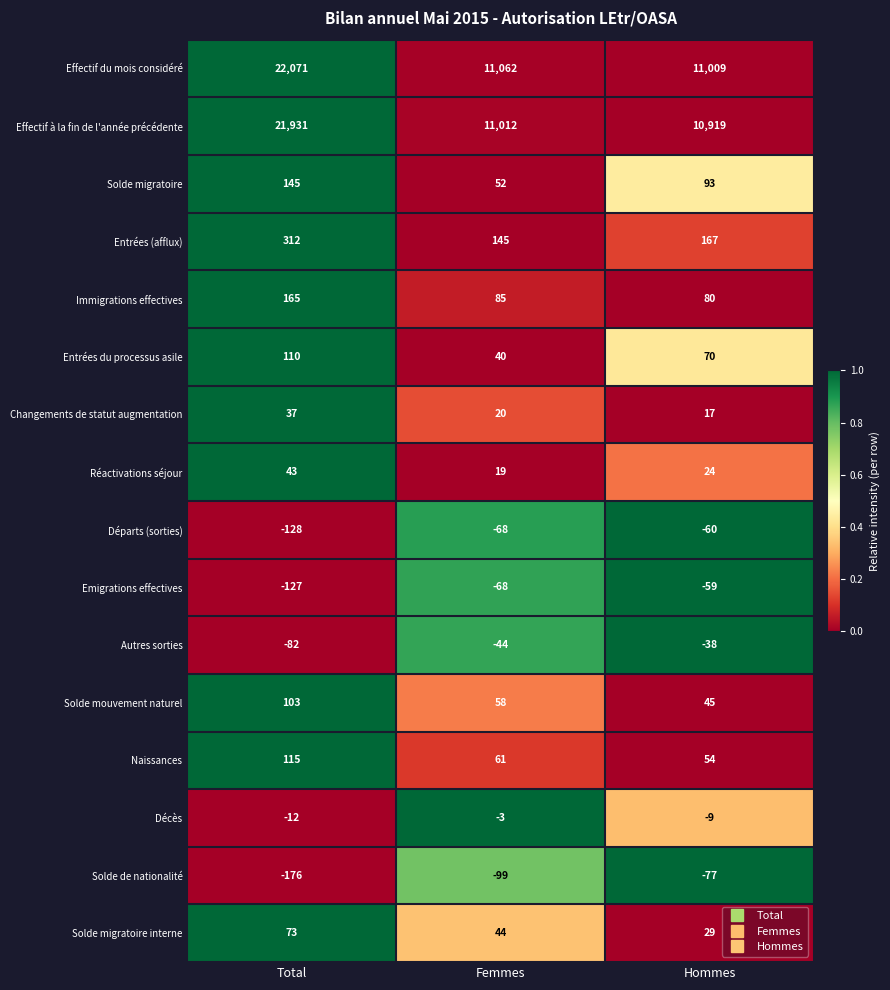

Rank the series by their maximum value, from highest to lowest.

Effectif du mois considéré, Effectif à la fin de l'année précédente, Entrées (afflux), Immigrations effectives, Solde migratoire, Naissances, Entrées du processus asile, Solde mouvement naturel, Solde migratoire interne, Réactivations séjour, Changements de statut augmentation, Décès, Autres sorties, Emigrations effectives, Départs (sorties), Solde de nationalité